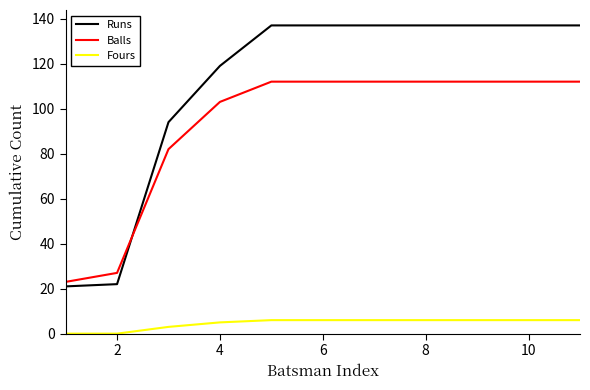

Which series has the largest total across all categories?

Runs